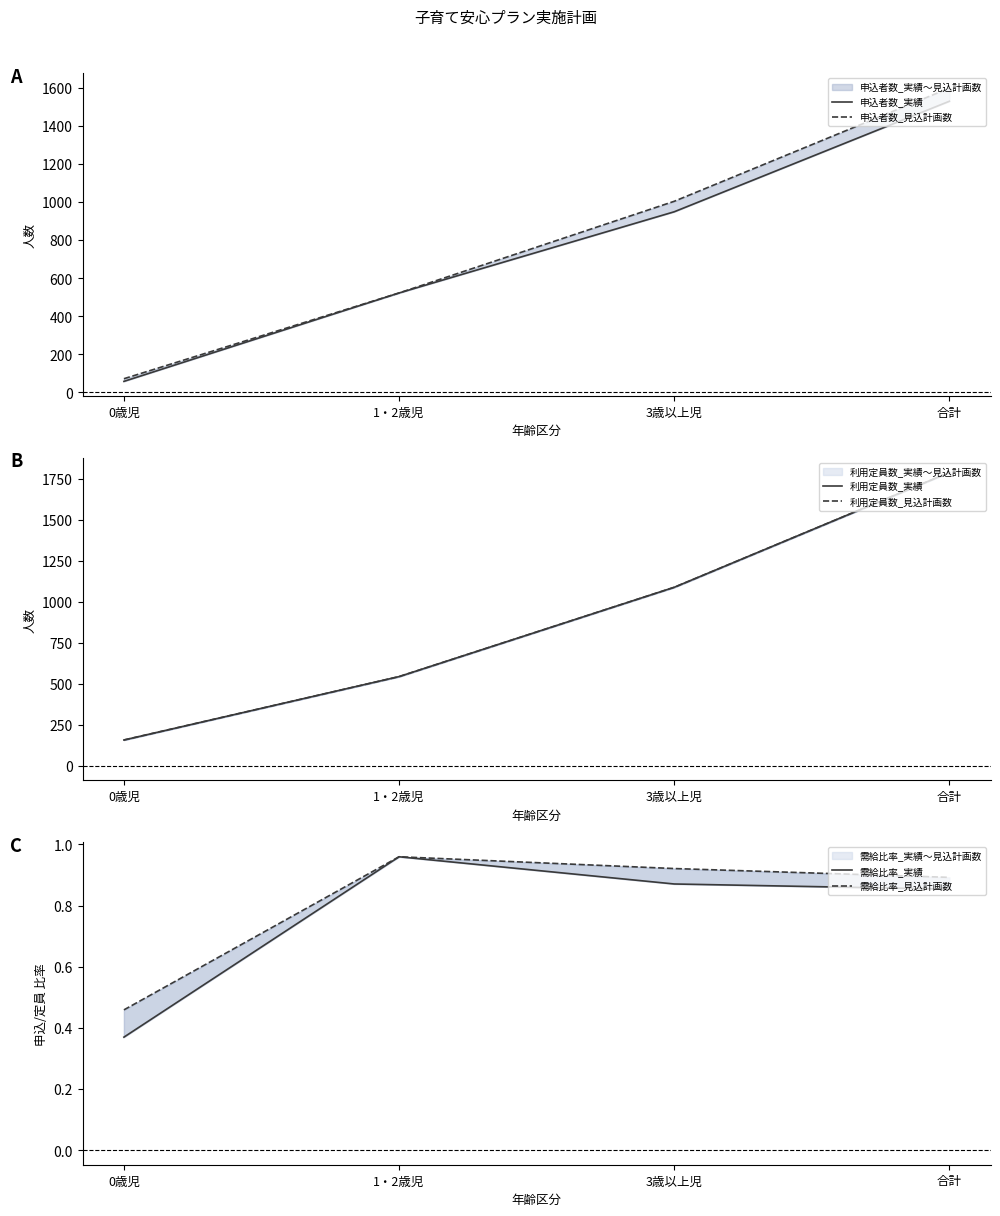

What position from the right is 3歳以上児?

2